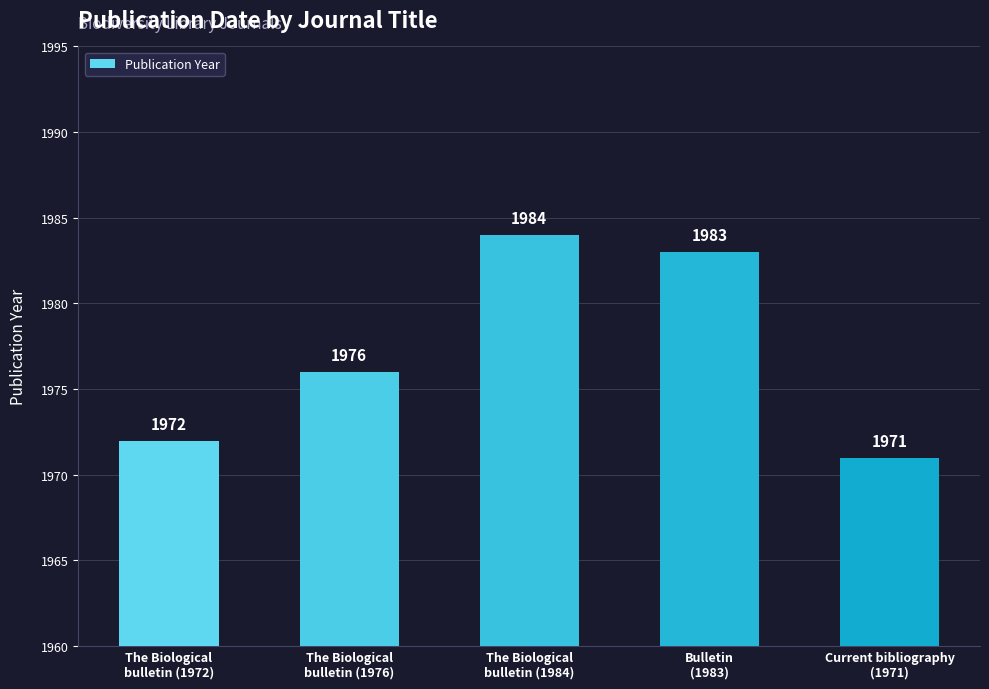

What is the label of the 5th bar from the right?

The Biological
bulletin (1972)